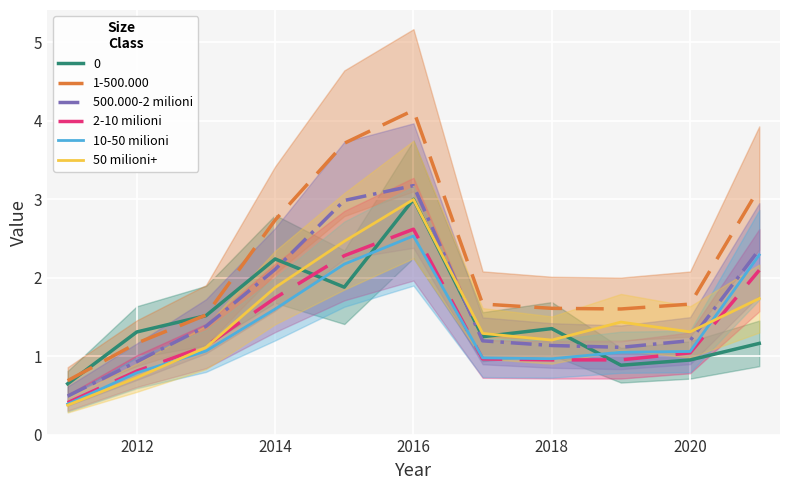

The 10-50 milioni series shows 0.4 at 2020. True or false?

False